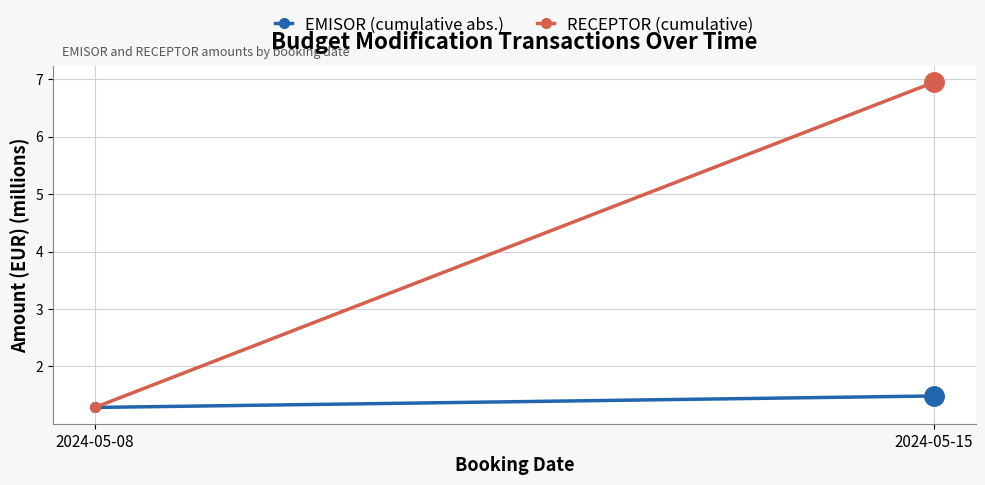

What is the maximum value for RECEPTOR (cumulative)?

6.9